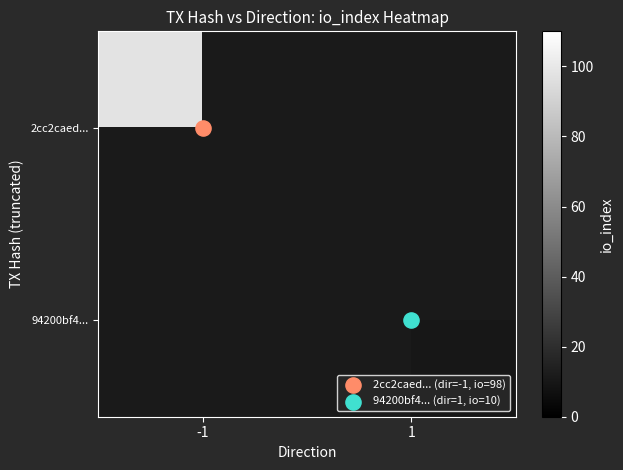

At how many categories does at least one series exceed 15?

1